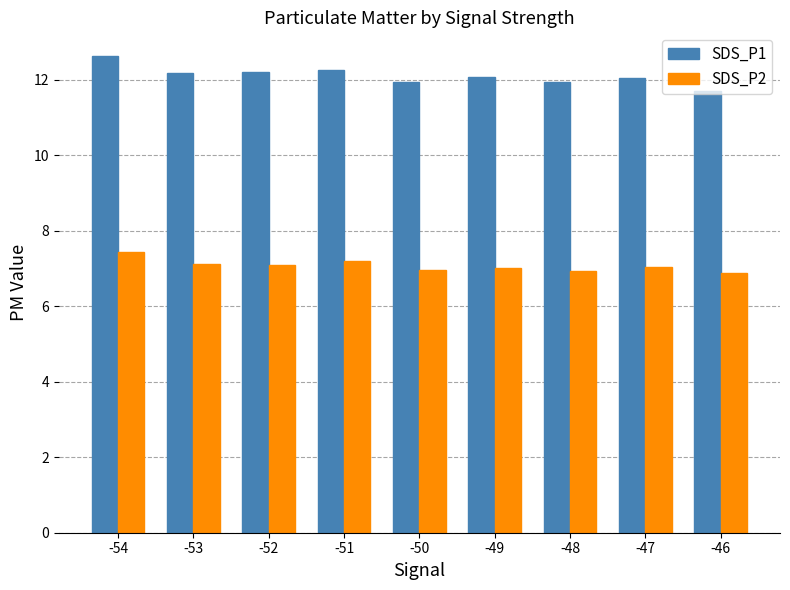

What are all the series names shown in the legend?

SDS_P1, SDS_P2